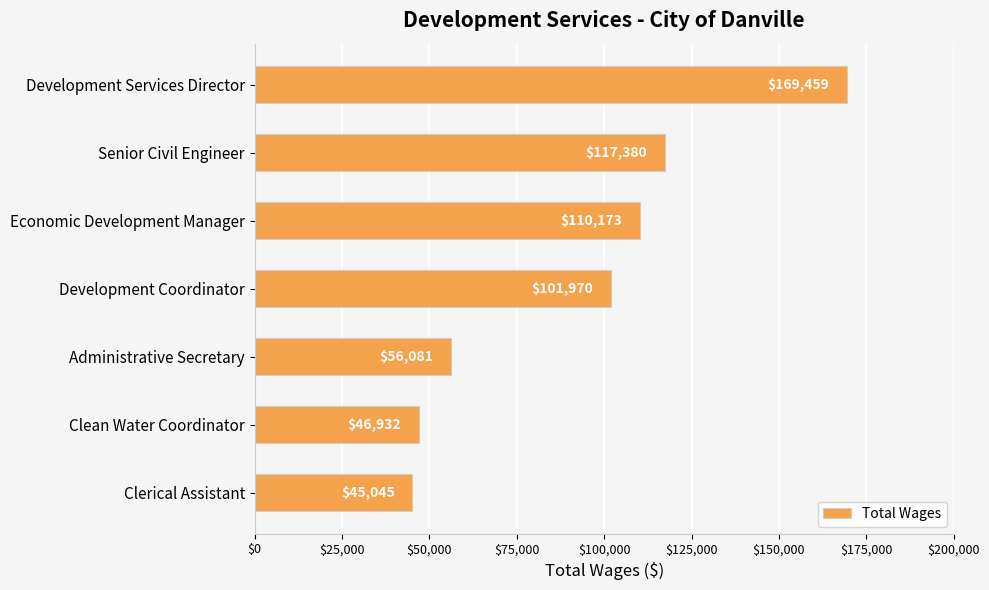

Reading top to bottom, extract all data points from this chart.

Development Services Director=169459	Senior Civil Engineer=117380	Economic Development Manager=110173	Development Coordinator=101970	Administrative Secretary=56081	Clean Water Coordinator=46932	Clerical Assistant=45045